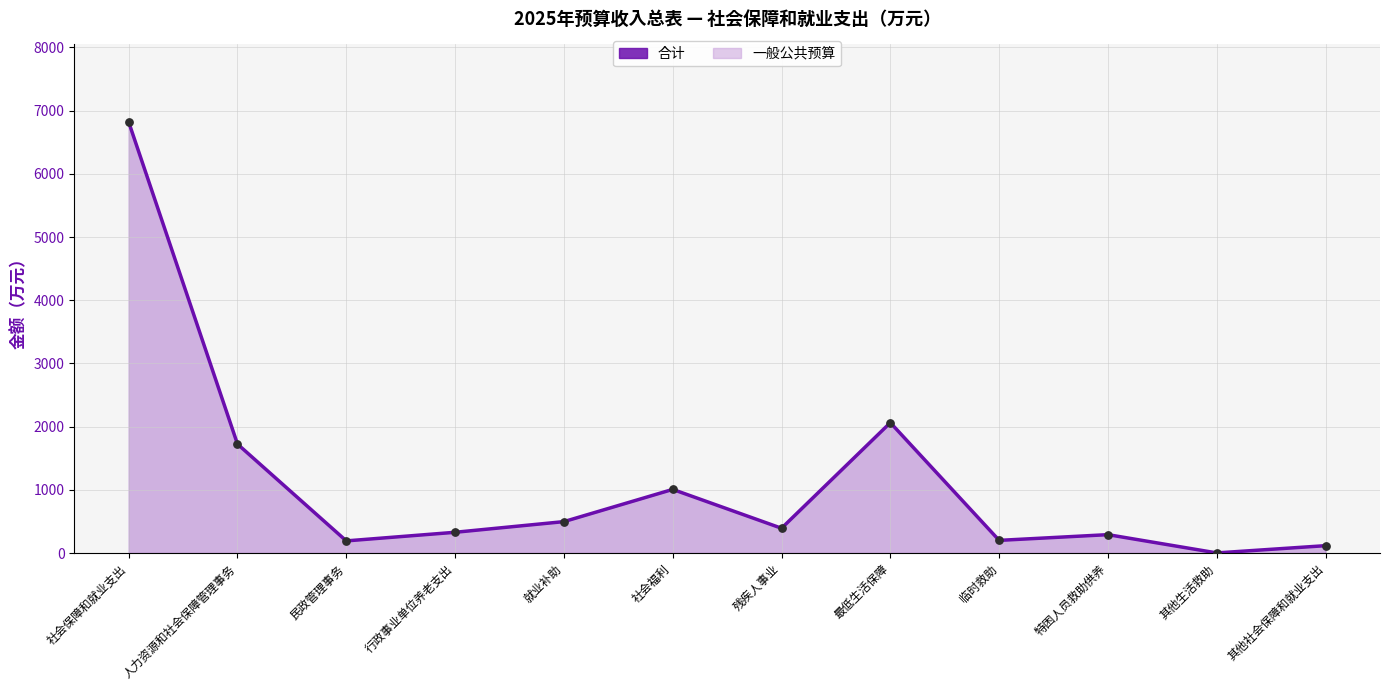

Where is the data nearest to the value 3411?

最低生活保障